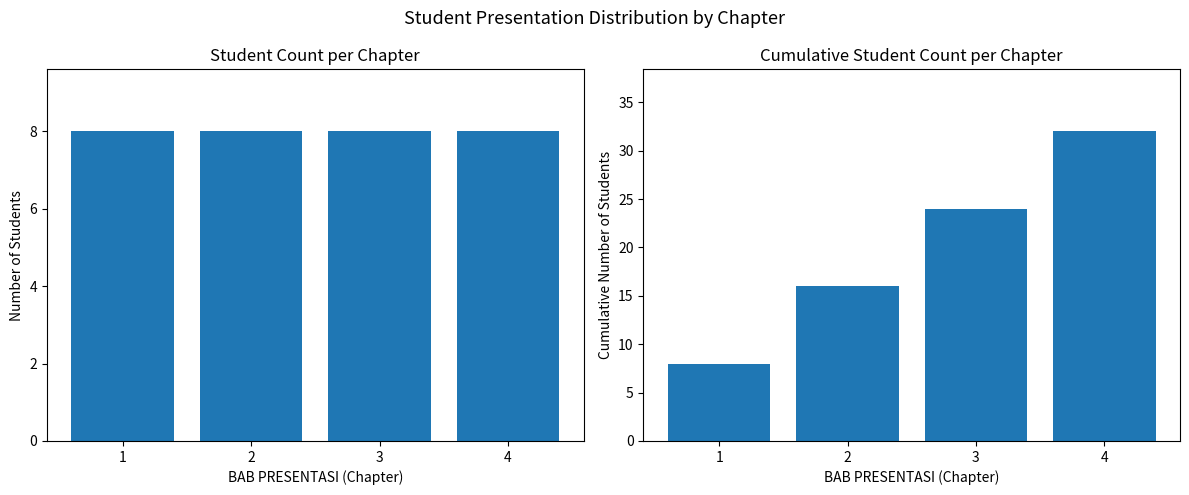

Between 1 and 3, which series saw the biggest shift?

Cumulative Students